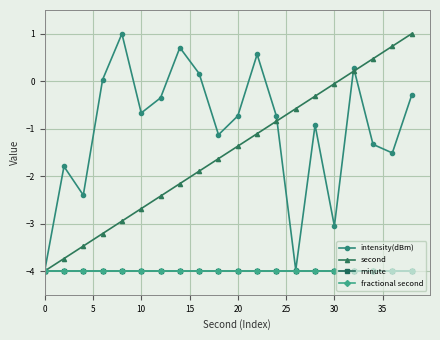

Which series has the largest total across all categories?

intensity(dBm)